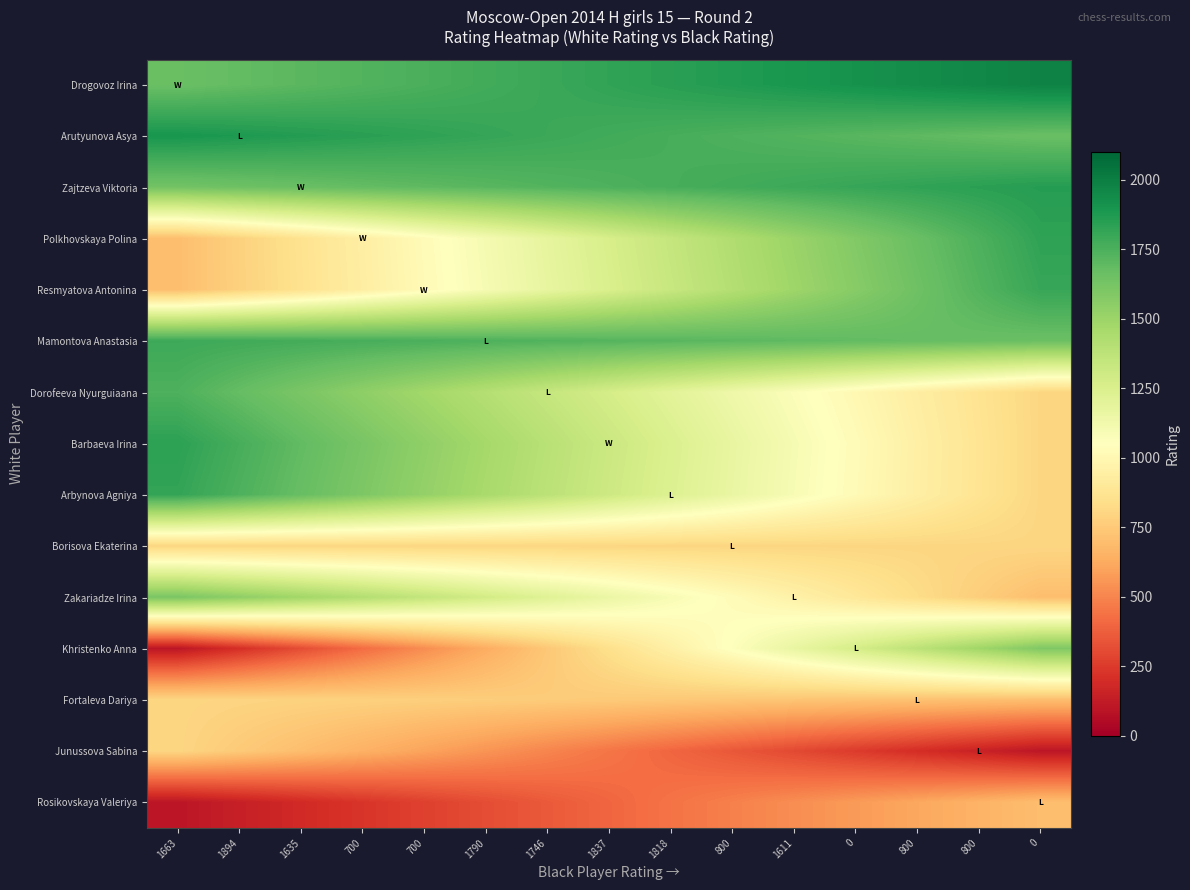

What is the maximum value shown in the chart?

1981.0